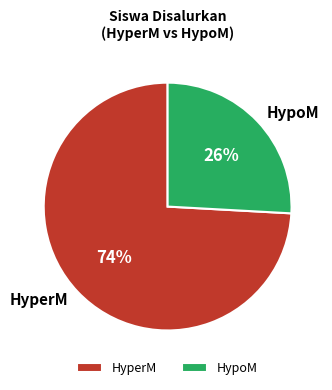

Combined, do HypoM and HyperM account for over 50%?

Yes